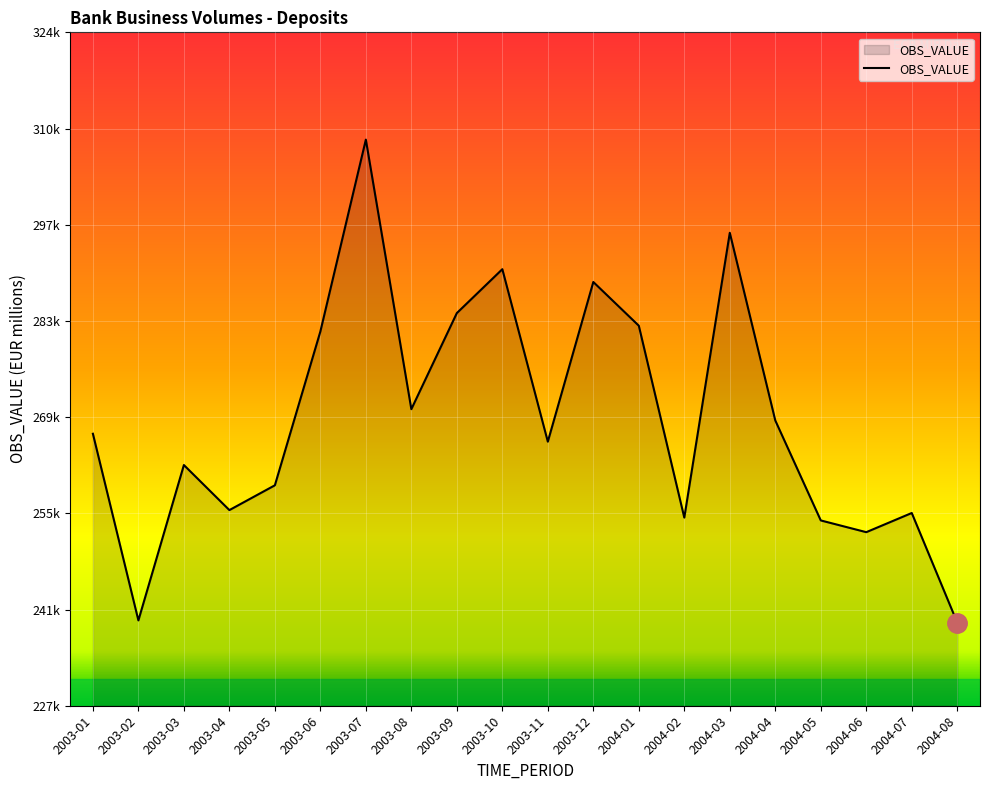

At which label does the data first exceed 266877?

2003-06